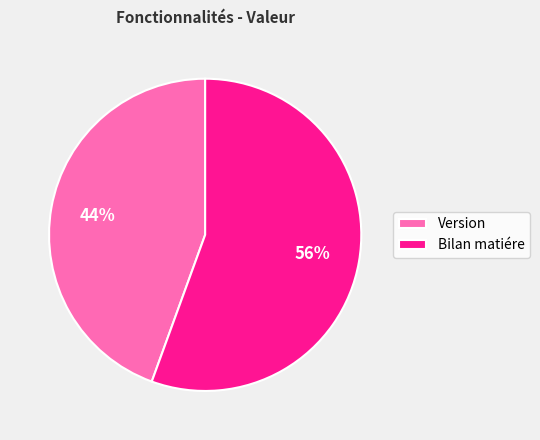

Which has a higher value, Version or Bilan matiére?

Bilan matiére